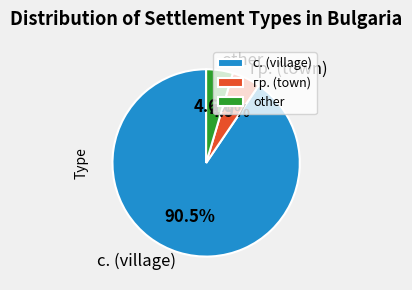

How many slices are in this pie chart?

3